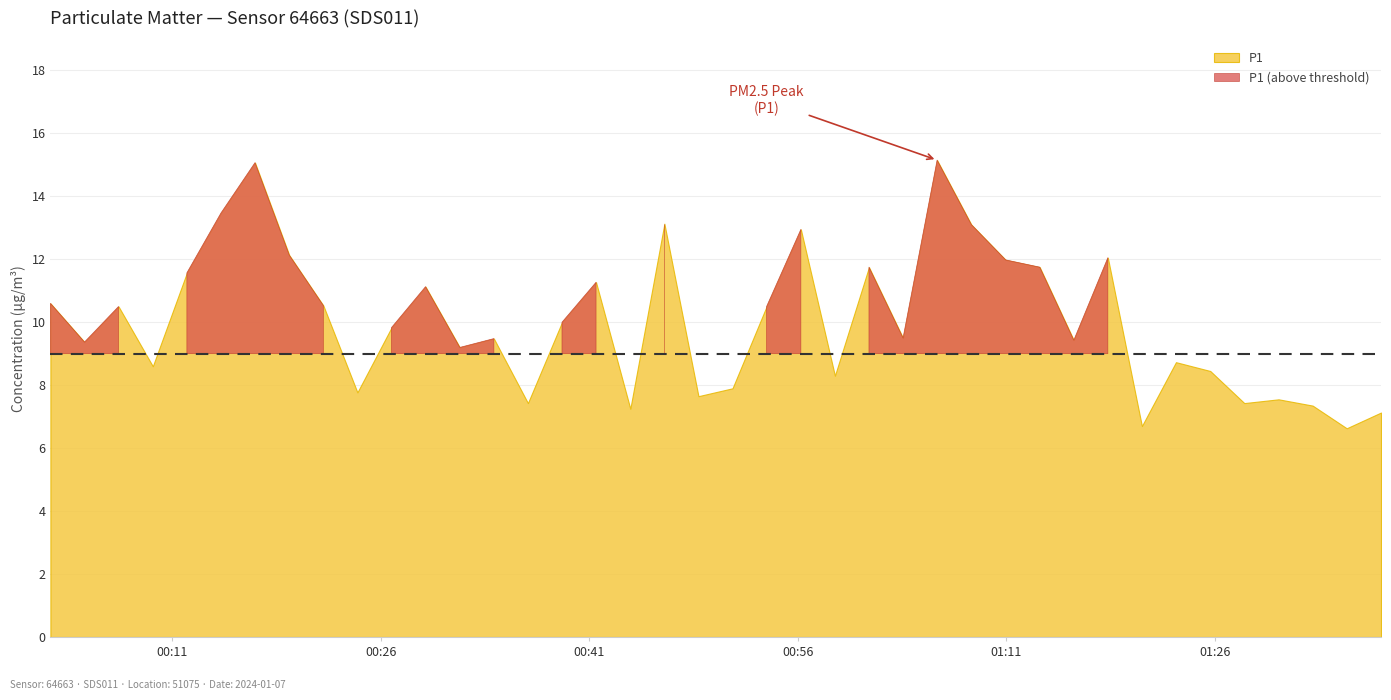

What is the sum of the P1 values at 20 and 8?

18.4